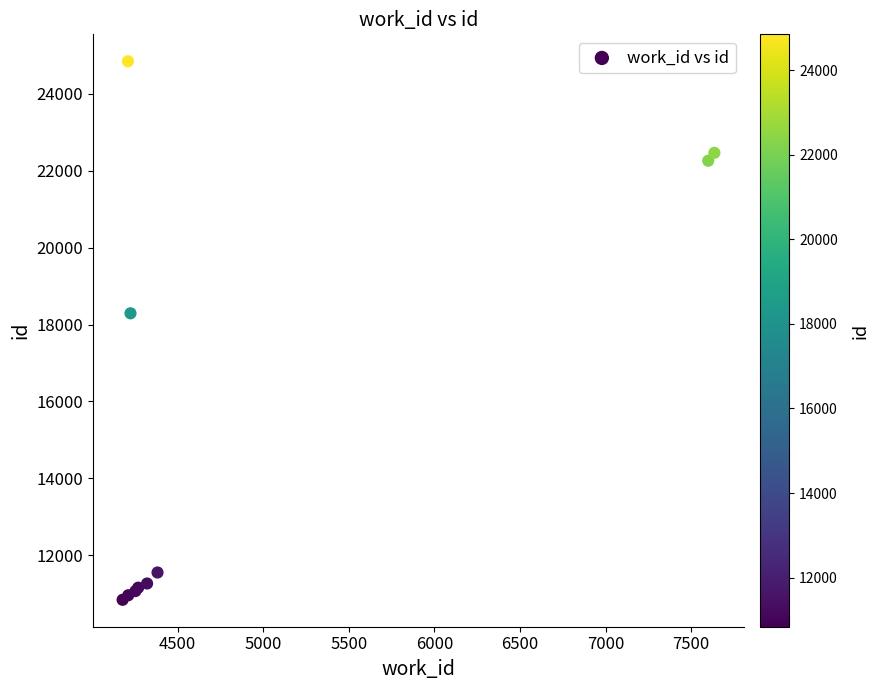

What Y value in the scatter plot is closest to 17844?

18292